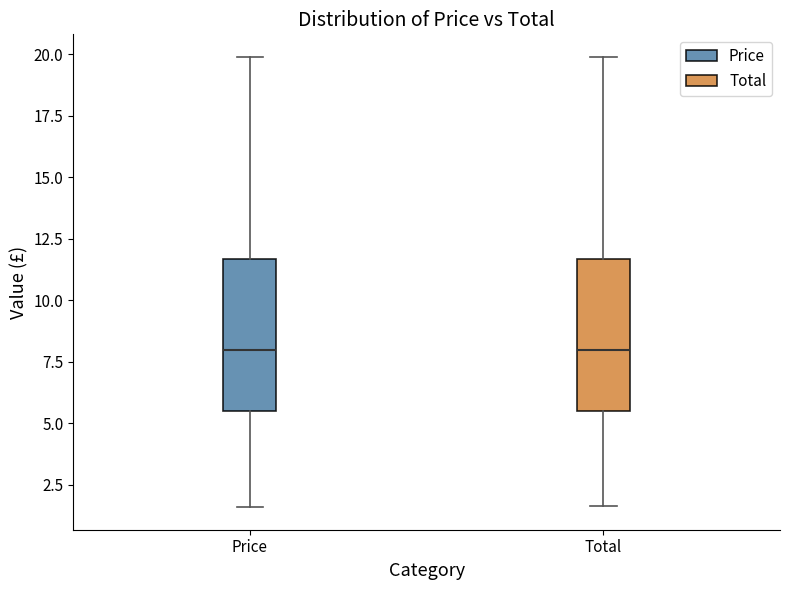

Reading left to right, read every box against the y-axis: the position of its median line, the range the box covers, and the ends of its whiskers. The values are not printed on the chart, so give them approximately, as read against the axis.

Price: median 8.0, box 5.5 to 11.5, whiskers 1.5 to 20.0
Total: median 8.0, box 5.5 to 11.5, whiskers 1.5 to 20.0